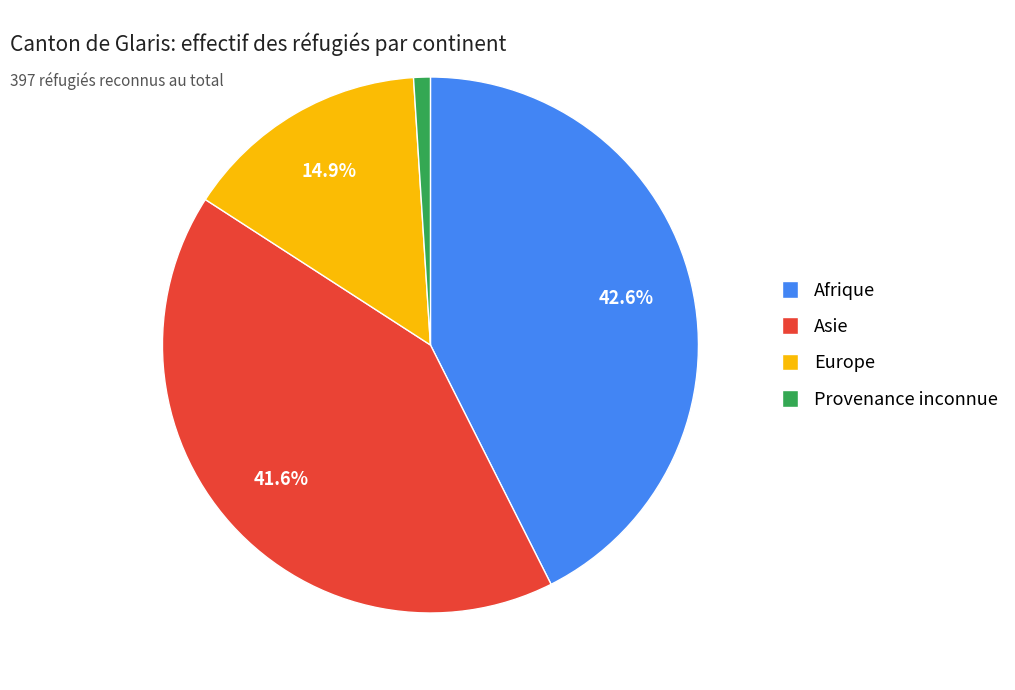

To the nearest percent, what portion does Provenance inconnue represent?

1%